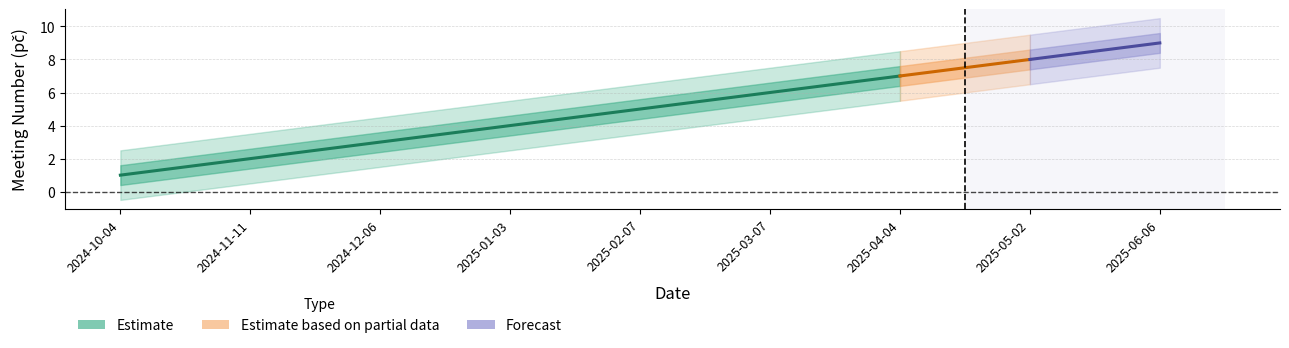

Does the chart display data point markers on the line(s)?

No